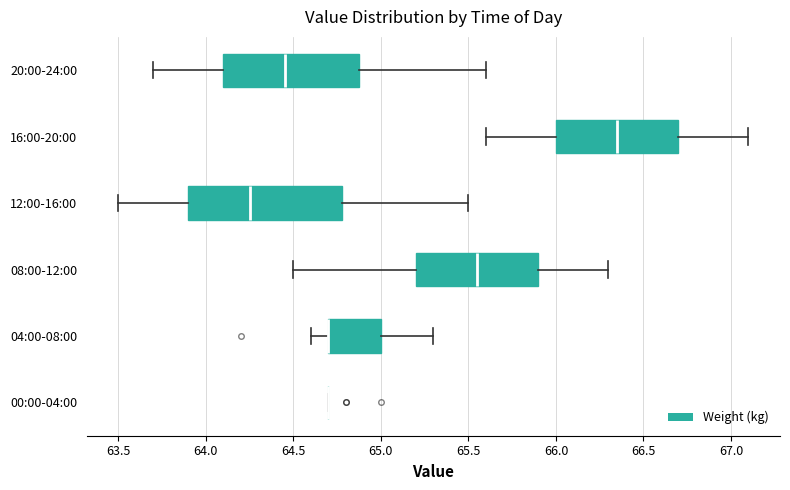

Comparing the boxes themselves (not the whiskers), which one is the widest?

12:00-16:00